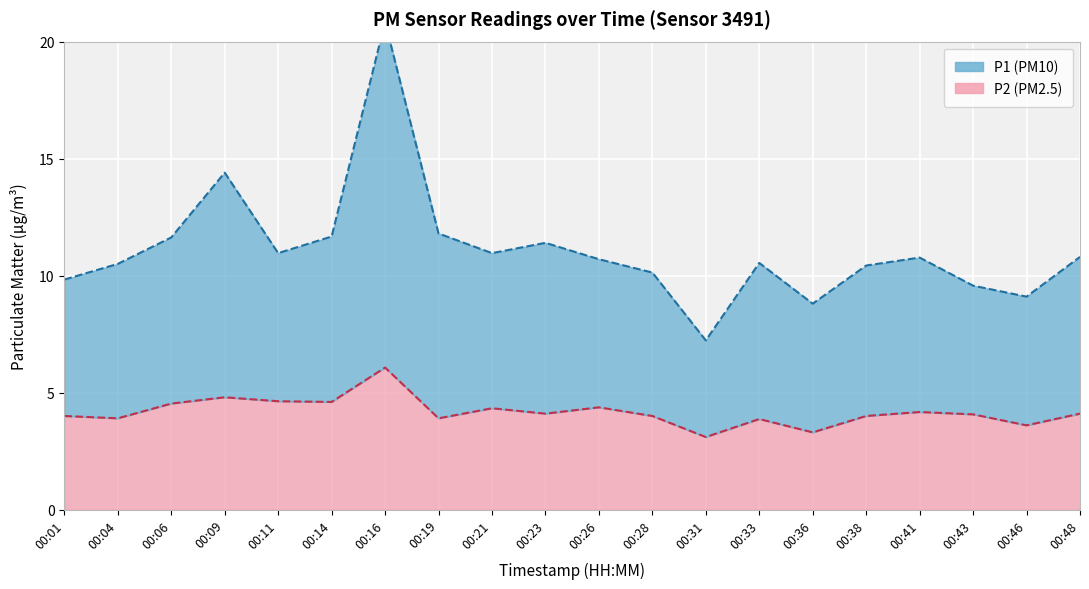

What is the spread (max minus min) of values at 00:38?

6.4